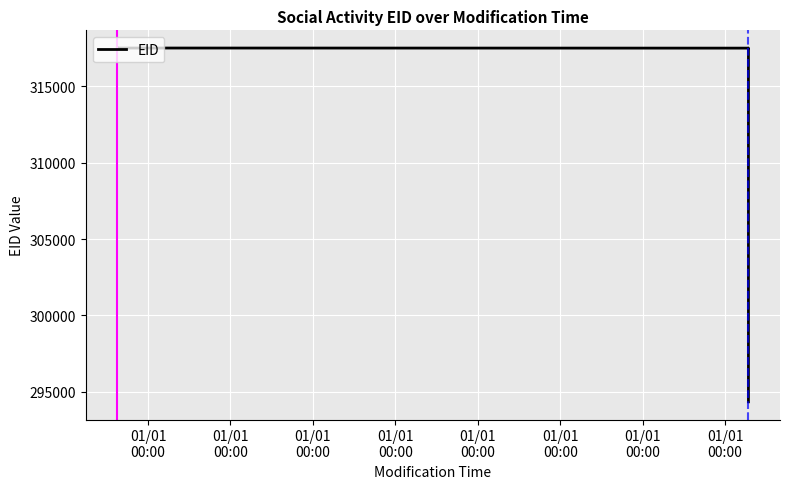

True or false: there are more than 0 points higher than both neighbors.

True